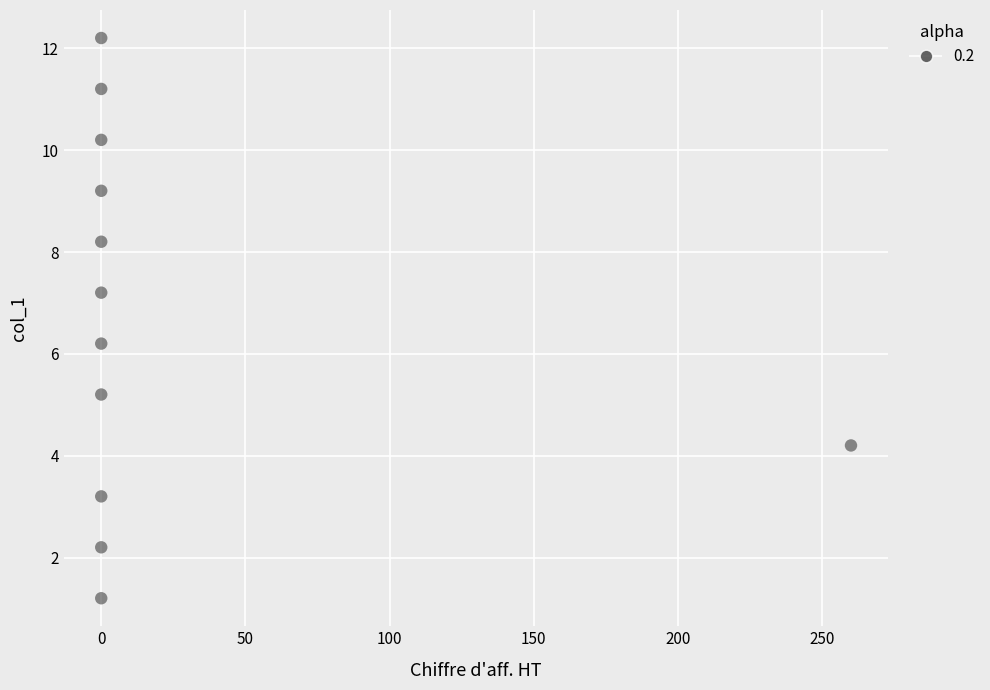

What Y value in the scatter plot is closest to 6?

6.2